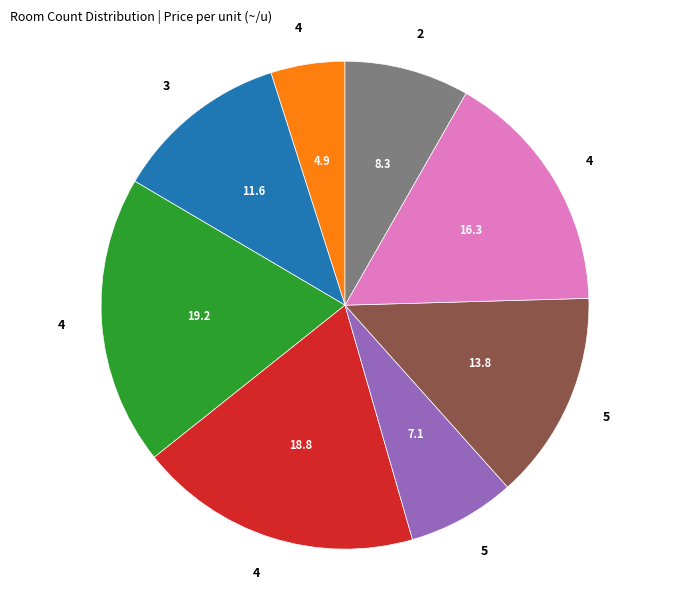

How many slices are in this pie chart?

8